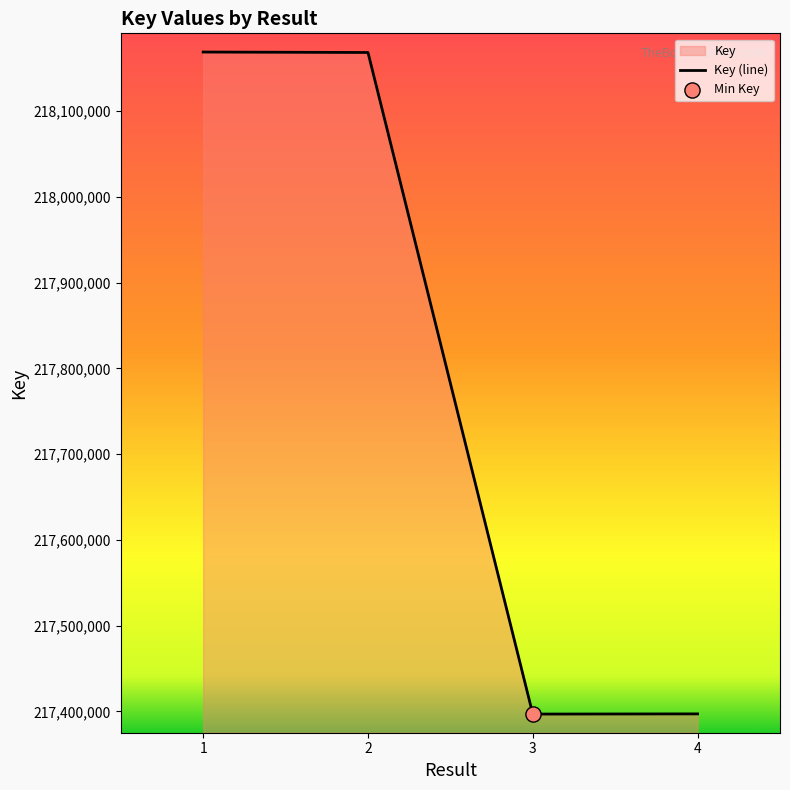

Between 3 and 2, which is larger?

2